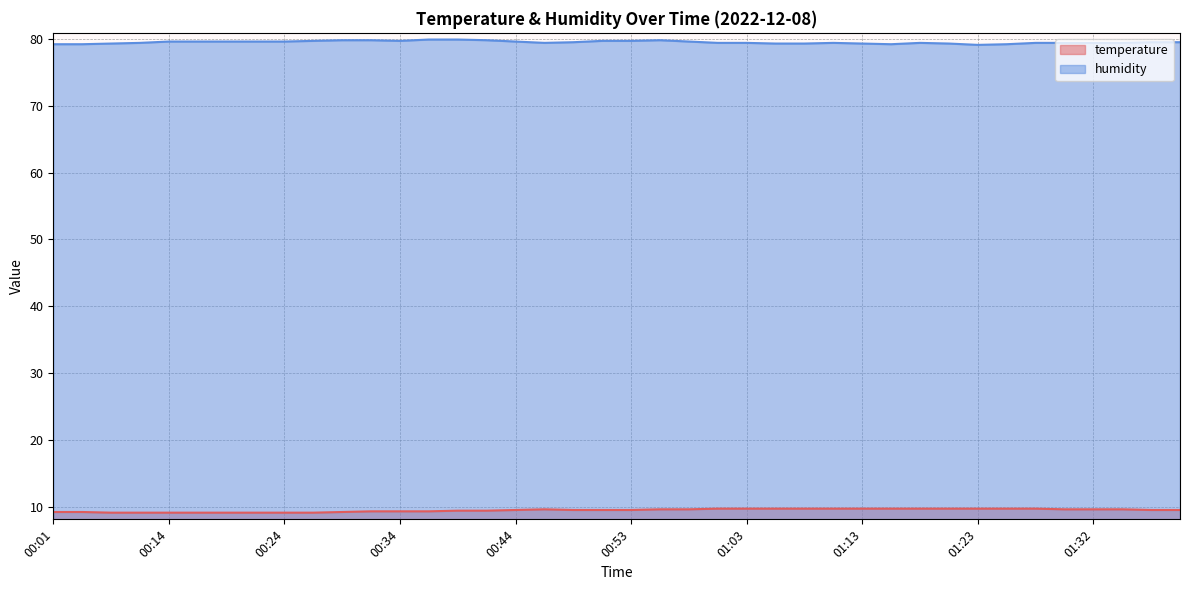

What position from the right is 00:41?

25